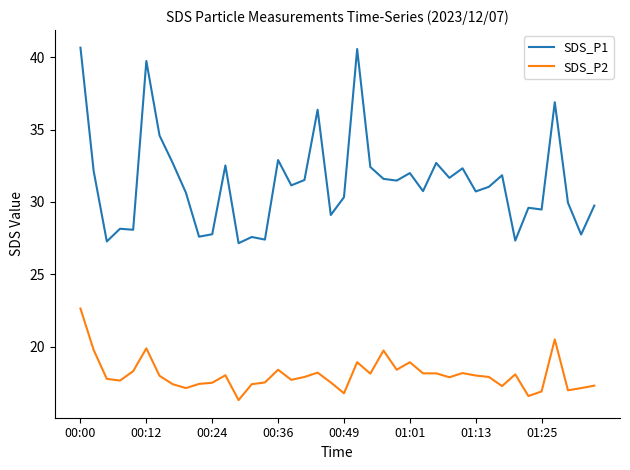

Rank the series by their maximum value, from highest to lowest.

SDS_P1, SDS_P2